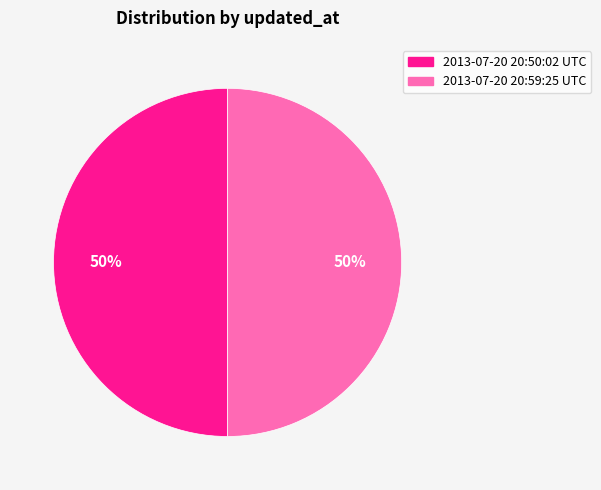

What percentage is the 2013-07-20 20:59:25 UTC slice, to the nearest percent?

50%